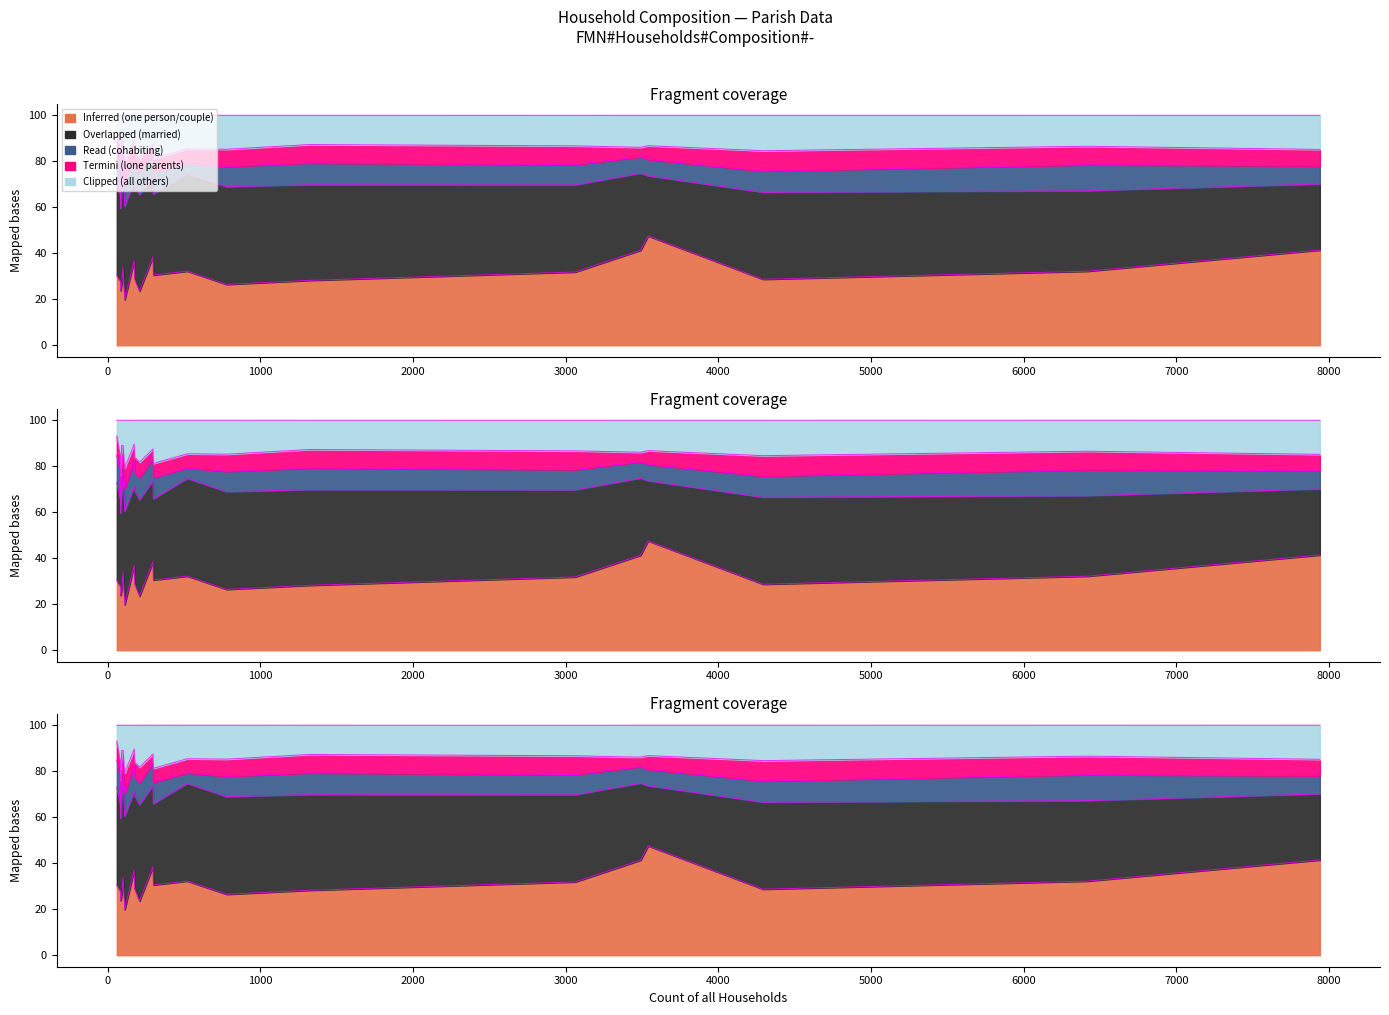

What is the average value of the Overlapped (married) series?

37.6